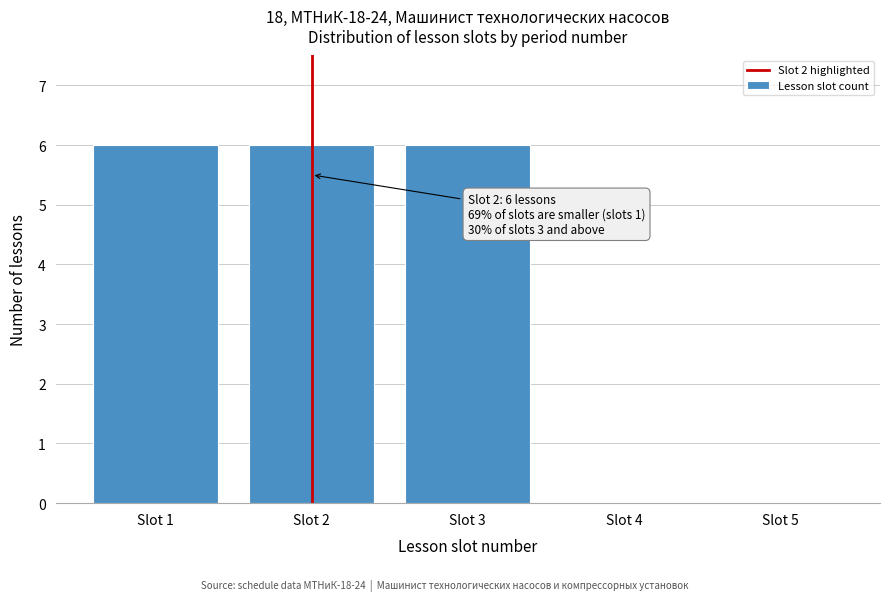

Reading left to right, what are all the values shown in this chart?

Slot 1=6	Slot 2=6	Slot 3=6	Slot 4=0	Slot 5=0